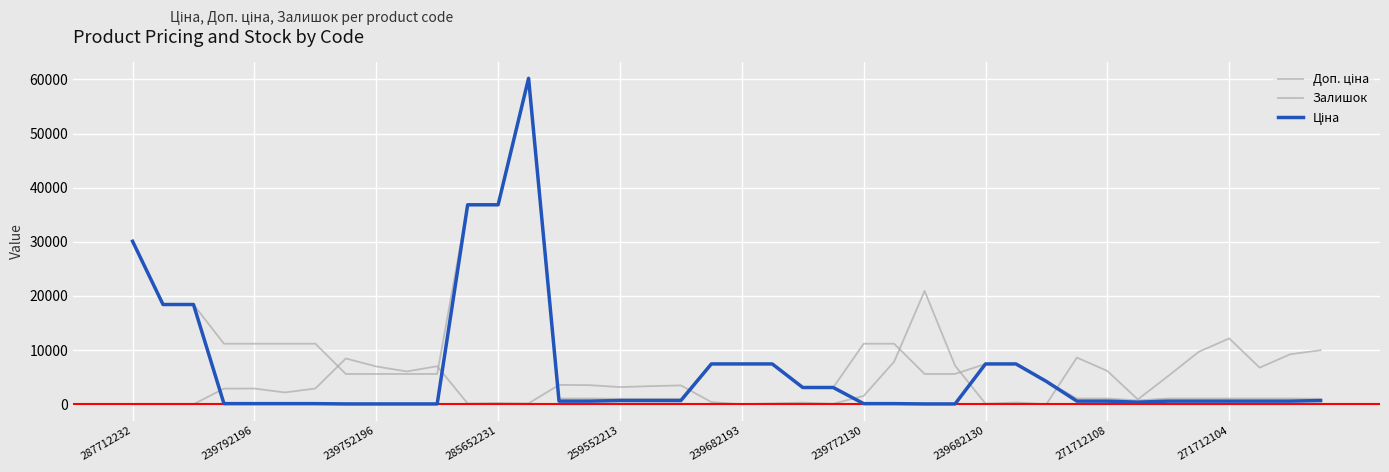

How many lines are shown in the chart?

3